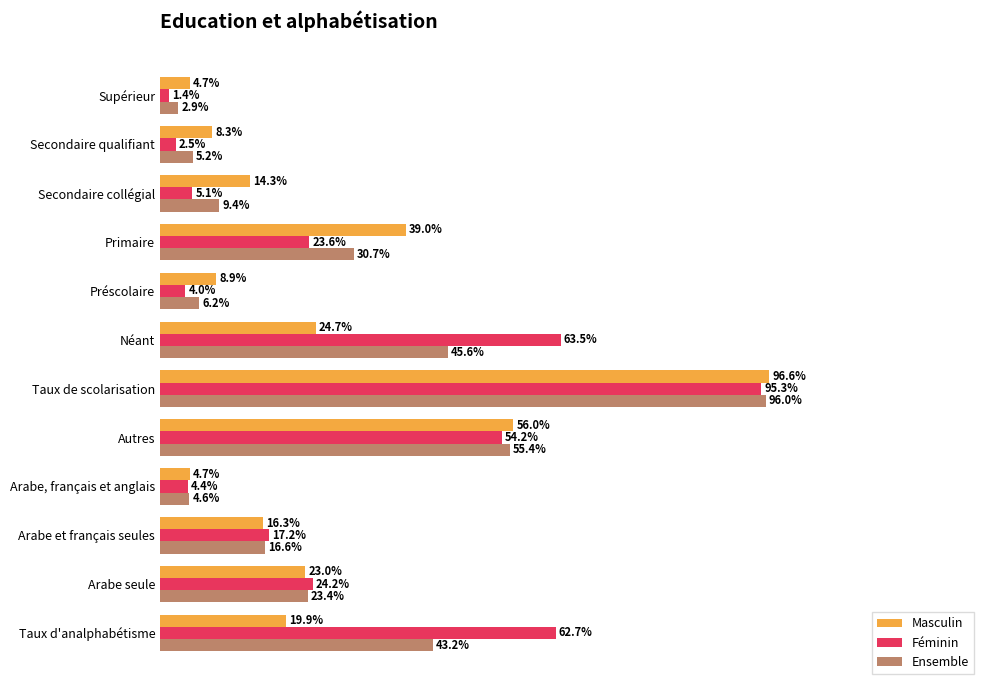

Which series has the largest range (max minus min)?

Féminin